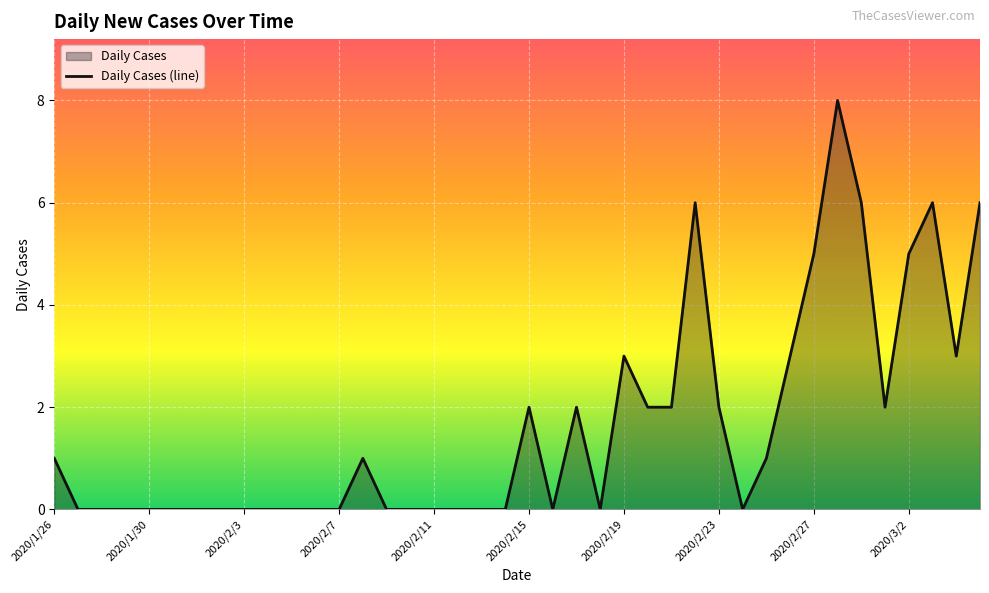

Count the number of categories in the chart.

40